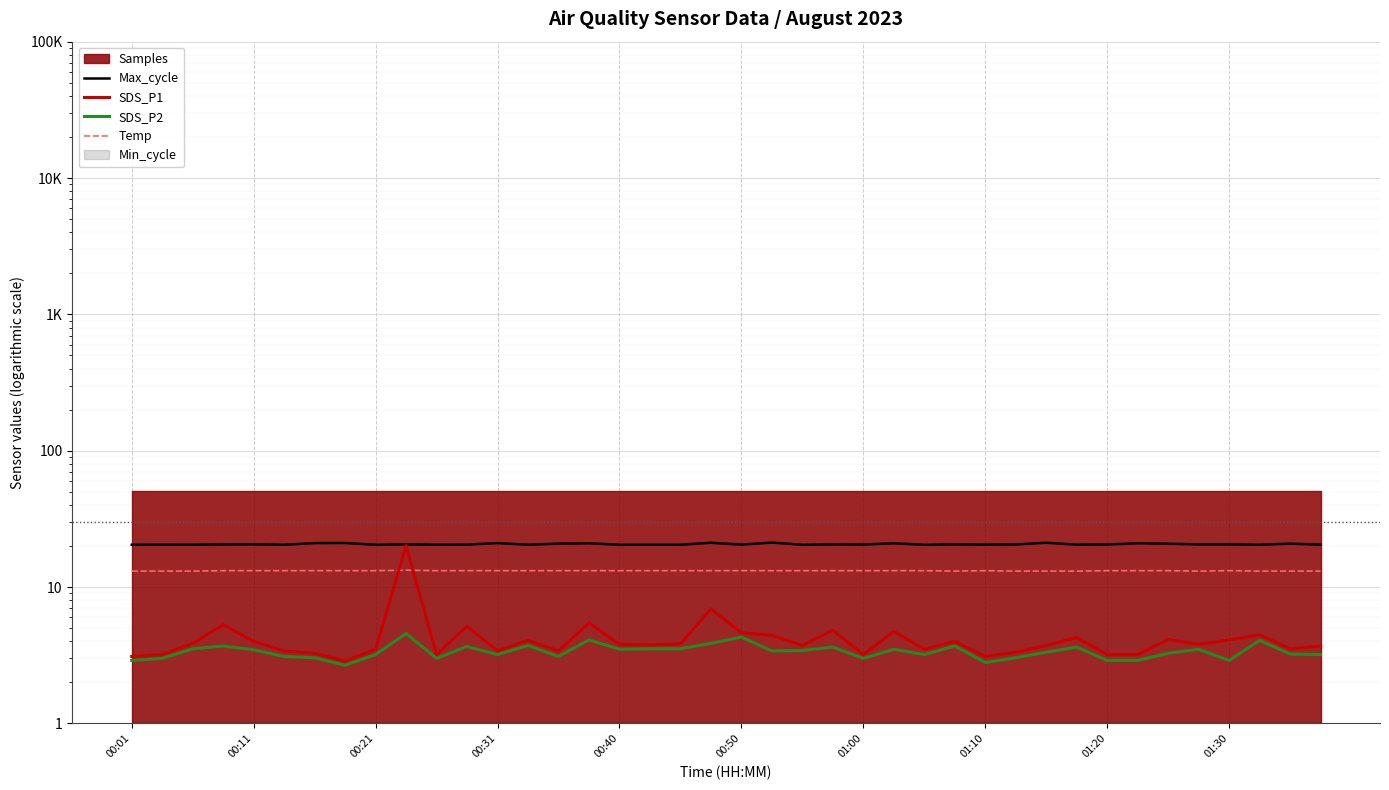

Rank the series at 18 from highest to lowest value.

Max_cycle, Temp, SDS_P1, SDS_P2